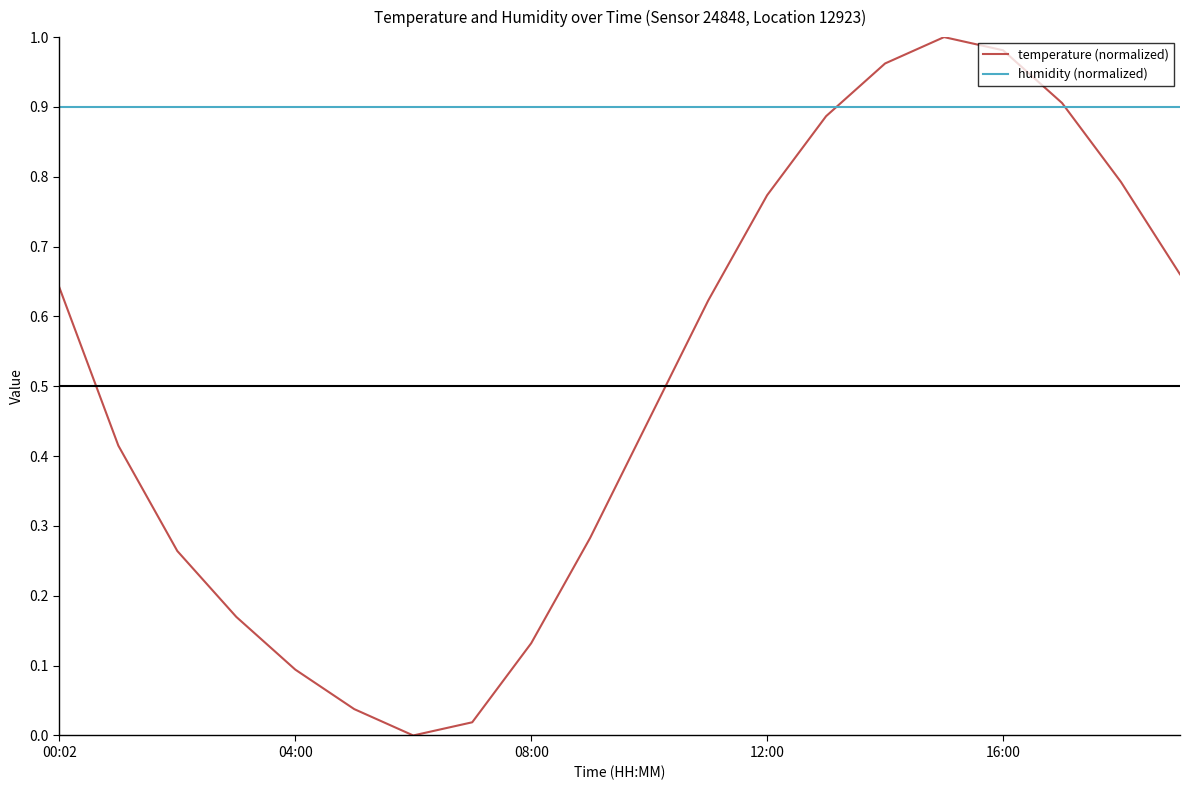

Rank the series by their maximum value, from lowest to highest.

humidity (normalized), temperature (normalized)